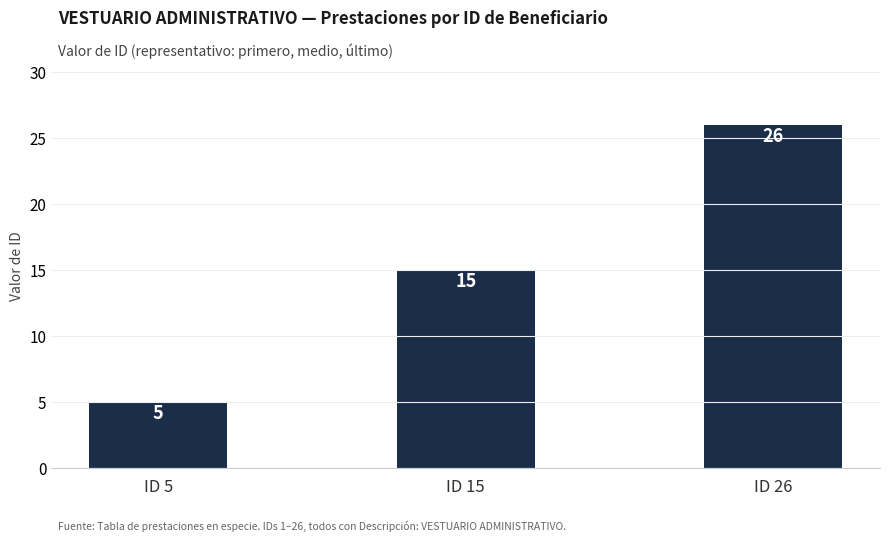

List the labels in order of value, smallest first.

ID 5, ID 15, ID 26